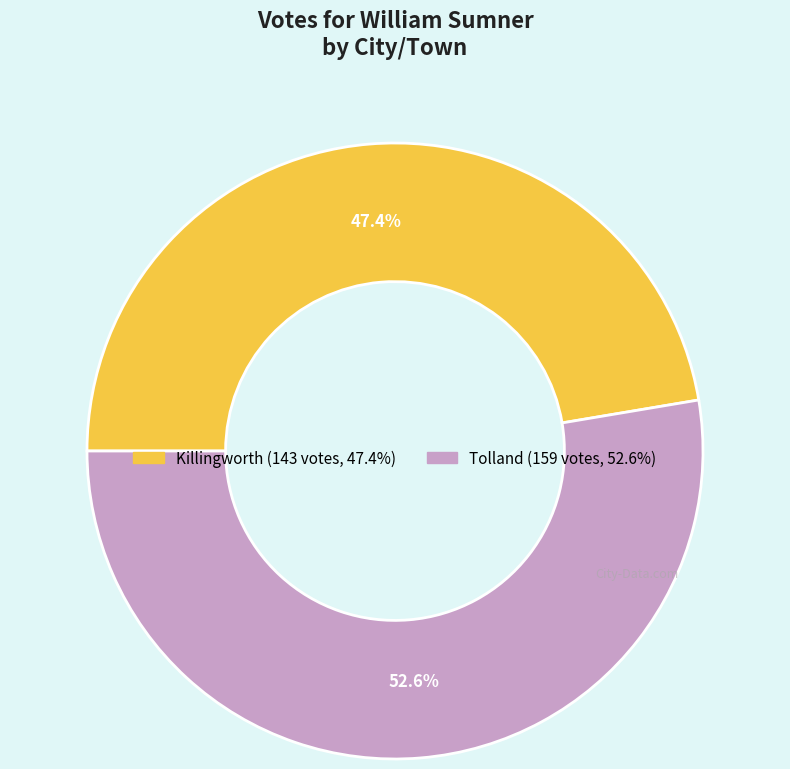

How many slices are in this pie chart?

2